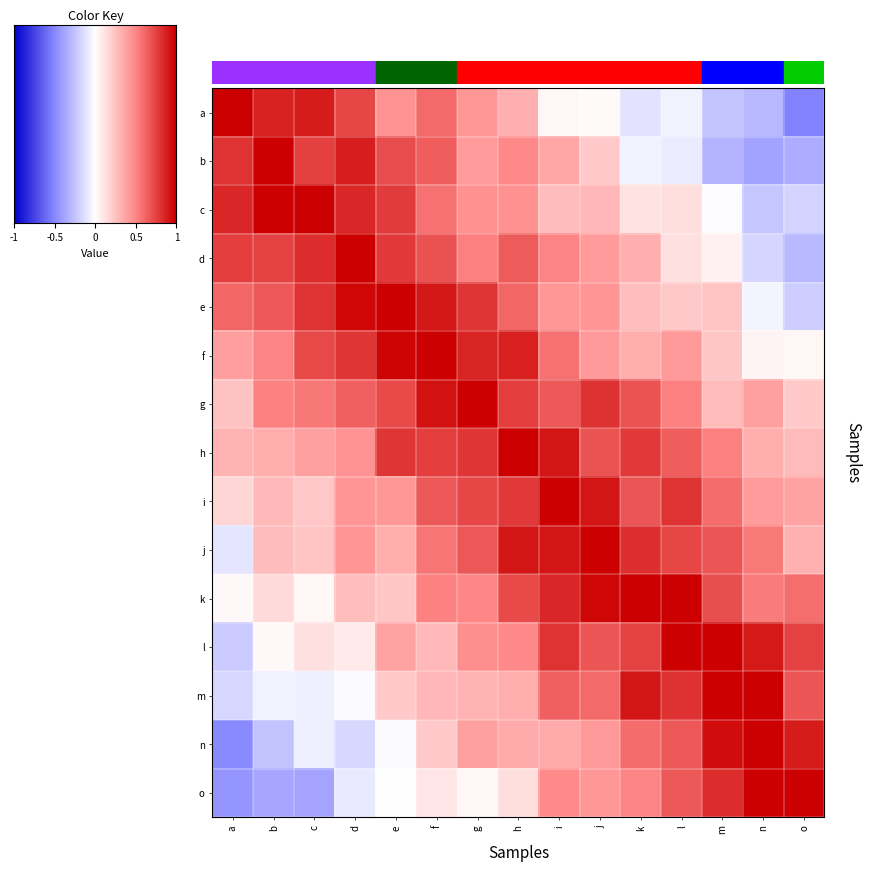

At which label does h reach its minimum?

o